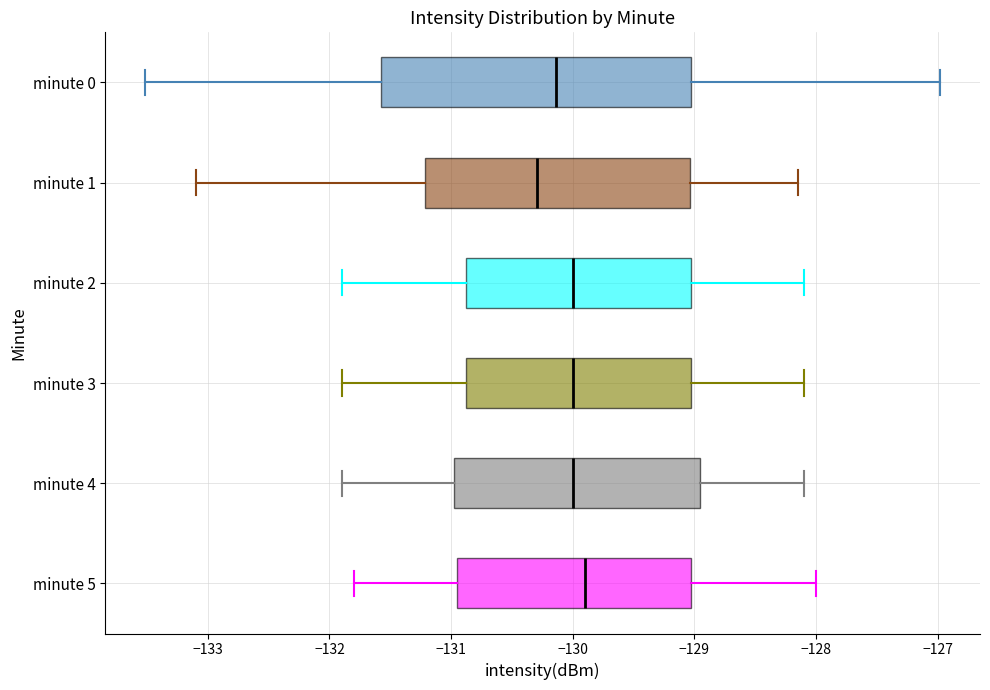

Reading bottom to top, transcribe this box plot: for each box, give where its median line is, the range the box spans, and where its two whiskers end, as read against the x-axis. The values are not printed on the chart, so give them approximately, as read against the axis.

minute 5: median -129.9, box -130.9 to -129.0, whiskers -131.8 to -128.0
minute 4: median -130.0, box -131.0 to -128.9, whiskers -131.9 to -128.1
minute 3: median -130.0, box -130.9 to -129.0, whiskers -131.9 to -128.1
minute 2: median -130.0, box -130.9 to -129.0, whiskers -131.9 to -128.1
minute 1: median -130.3, box -131.2 to -129.0, whiskers -133.1 to -128.2
minute 0: median -130.1, box -131.6 to -129.0, whiskers -133.5 to -127.0